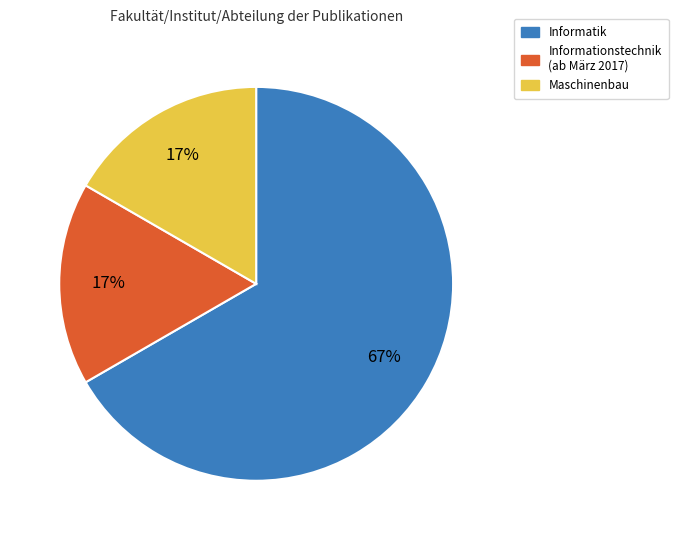

Combined, do Maschinenbau and Informationstechnik (ab März 2017) account for over 50%?

No